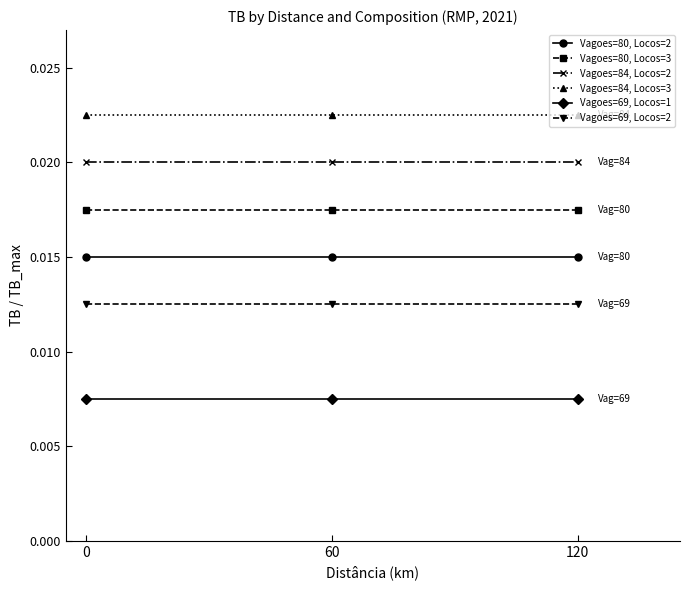

How many lines are shown in the chart?

6